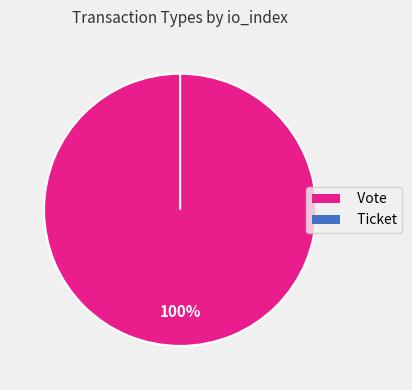

Which slice is the smallest?

Ticket